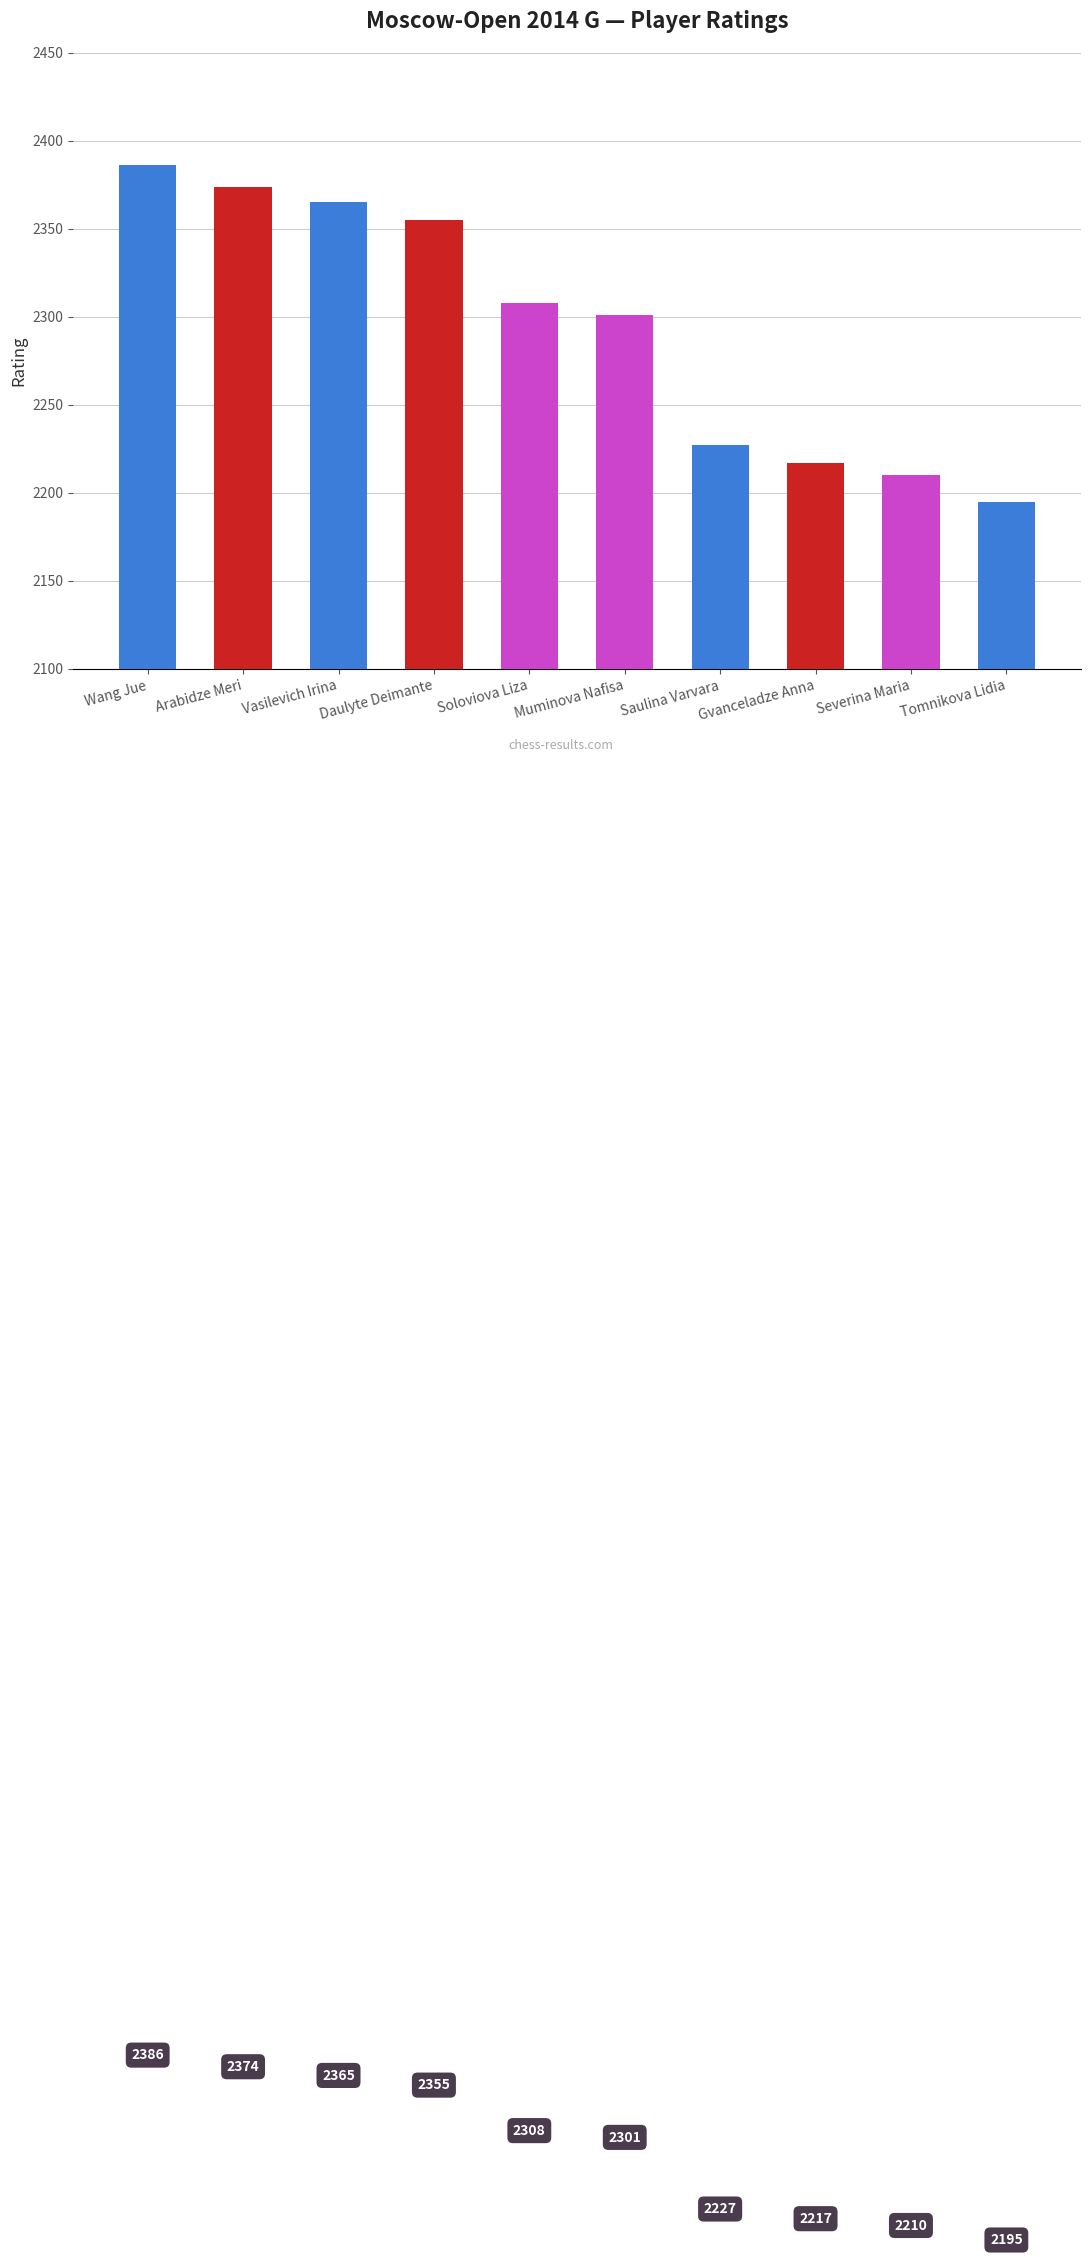

What is the difference between the second highest and second lowest values?

164